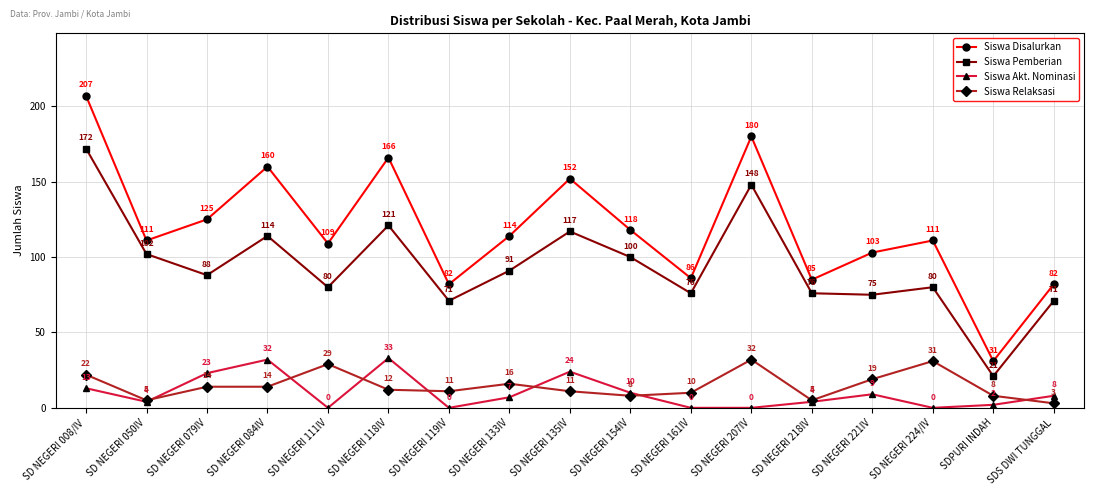

The Siswa Relaksasi series shows 17 at SD NEGERI 224/IV. True or false?

False